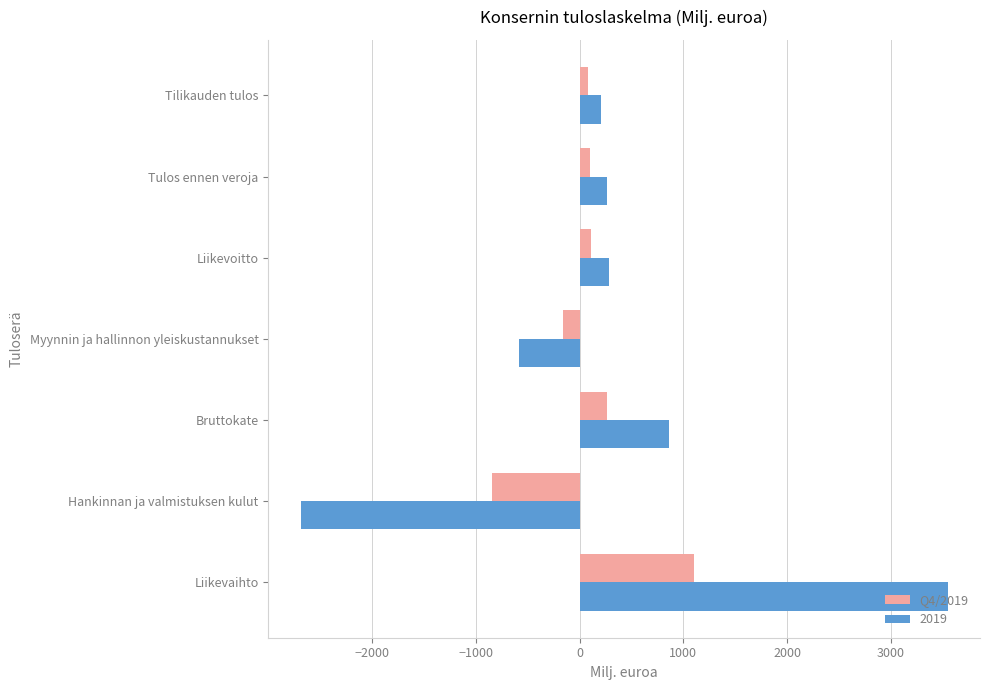

What is the difference between the second highest and minimum values in the Q4/2019 series?

1103